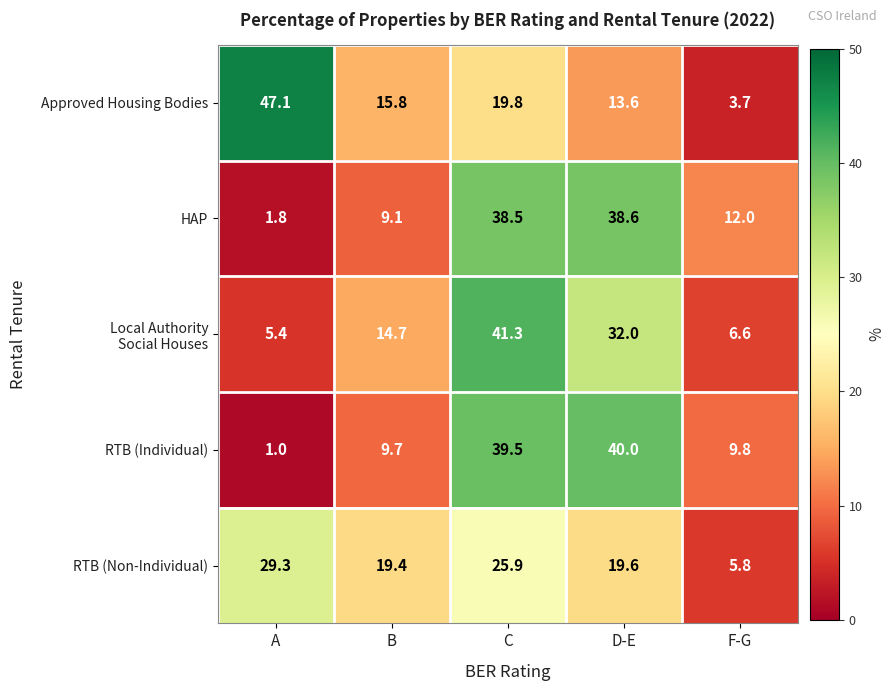

The value of Approved Housing Bodies at F-G is 6.3. True or false?

False